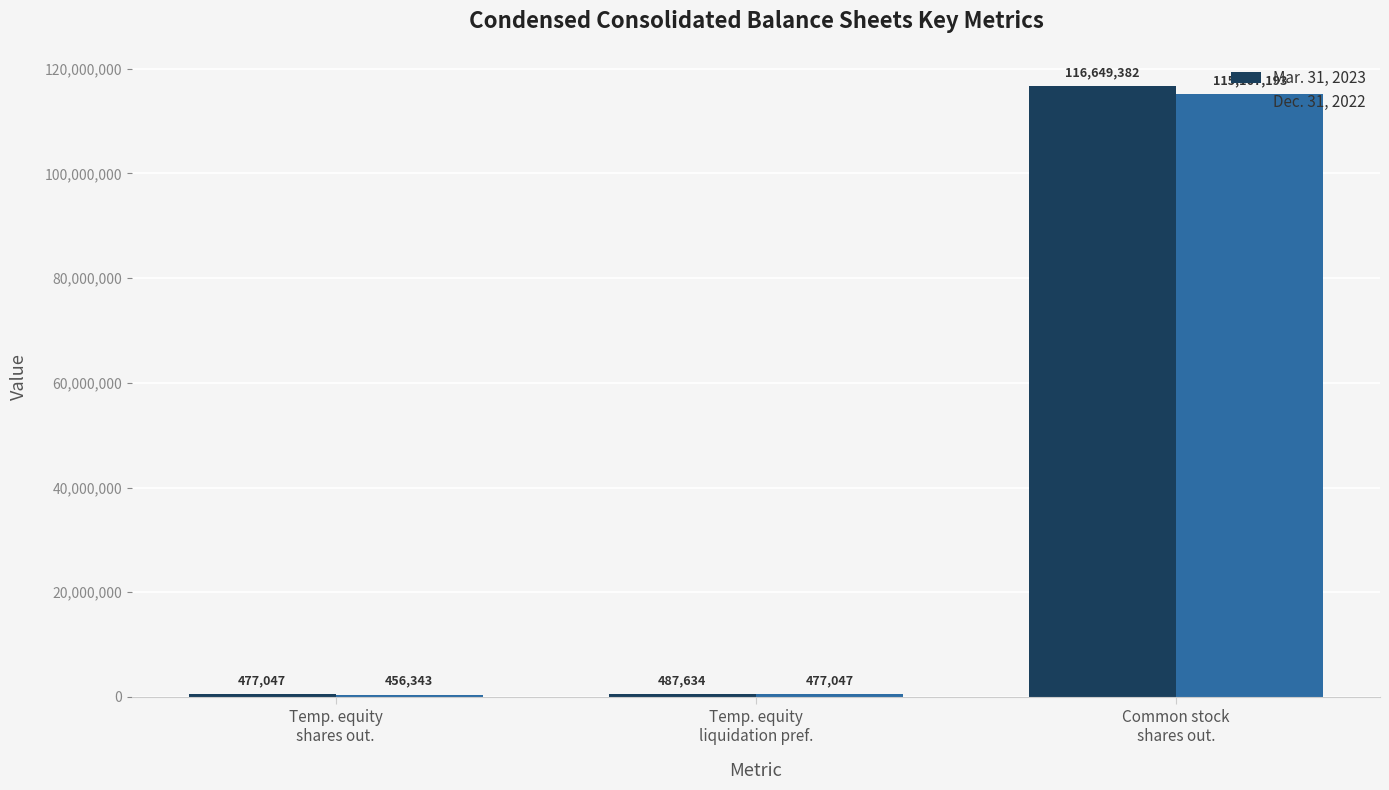

The Mar. 31, 2023 series shows 487634 at Temp. equity
liquidation pref.. True or false?

True